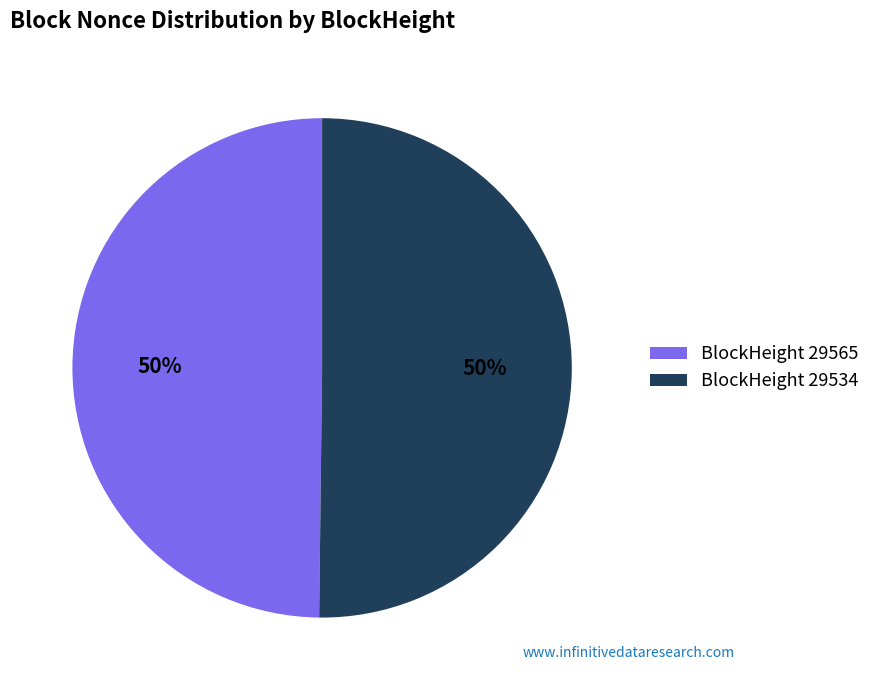

To the nearest percent, what is the average slice percentage?

50%